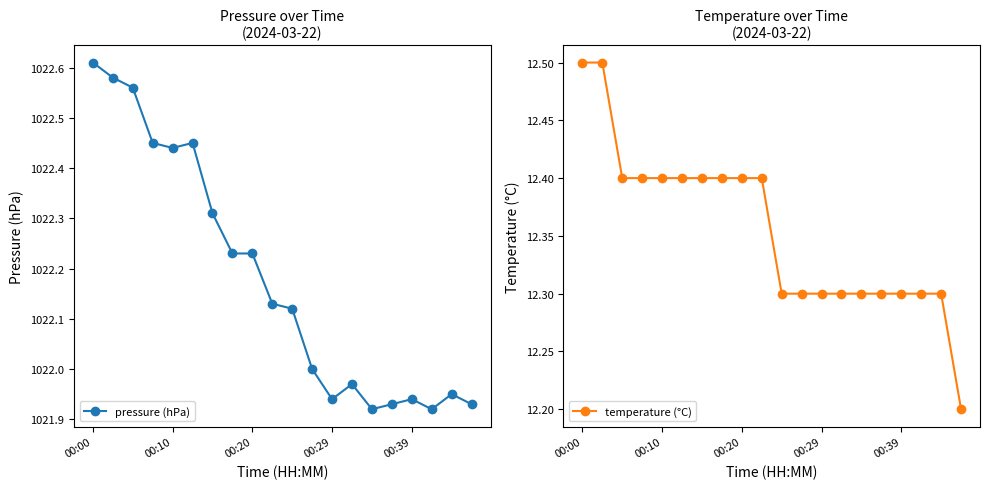

Rank the series by their average value, from lowest to highest.

temperature (°C), pressure (hPa)